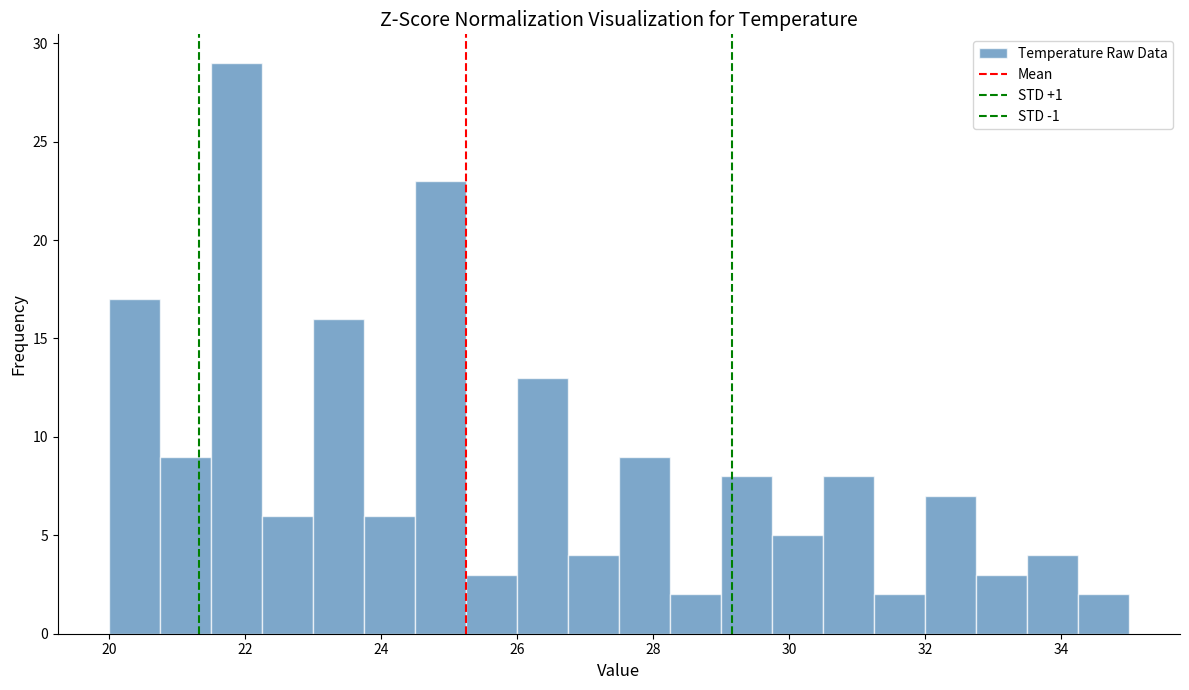

Read against the x-axis, roughly where is the centre of the tallest bar?

21.8